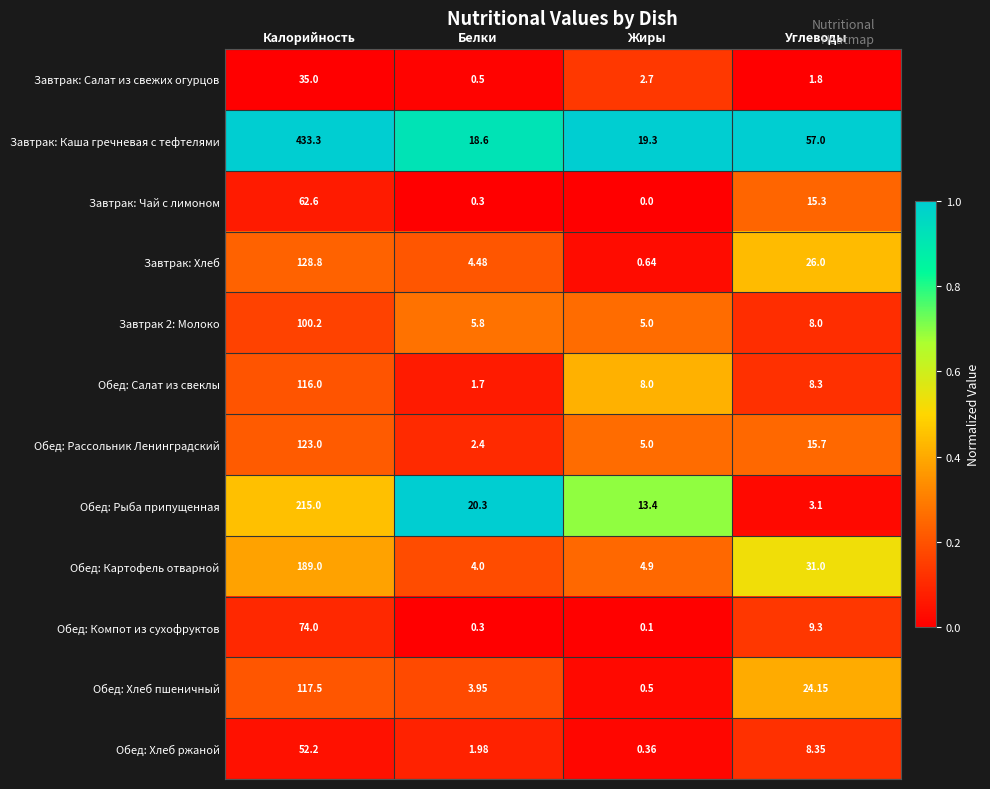

At which category does the chart reach its minimum across all series?

Жиры